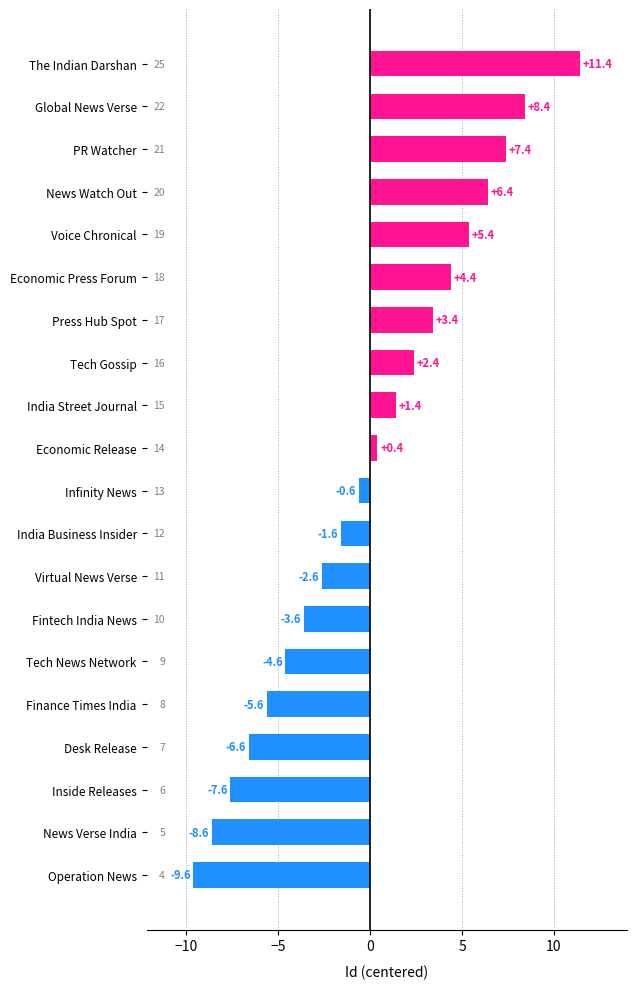

Reading bottom to top, extract all data points from this chart.

-9.6	-8.6	-7.6	-6.6	-5.6	-4.6	-3.6	-2.6	-1.6	-0.6	0.4	1.4	2.4	3.4	4.4	5.4	6.4	7.4	8.4	11.4